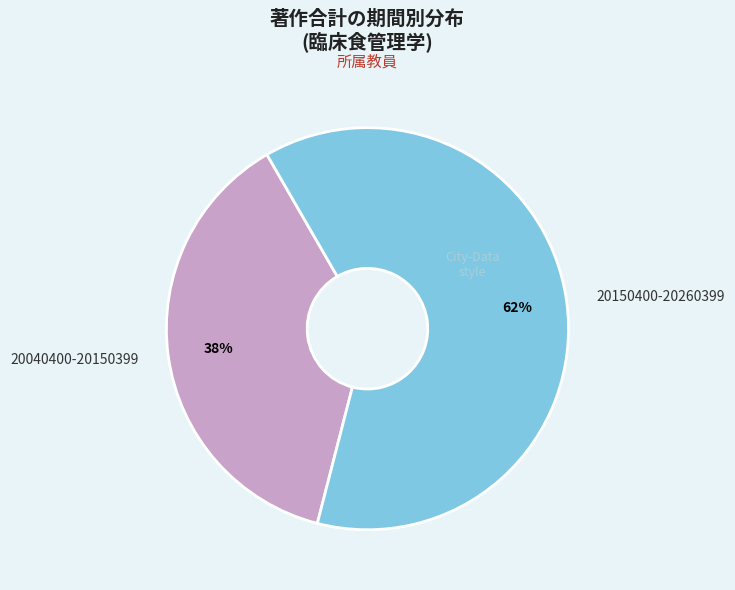

To the nearest percent, what is the average slice percentage?

50%